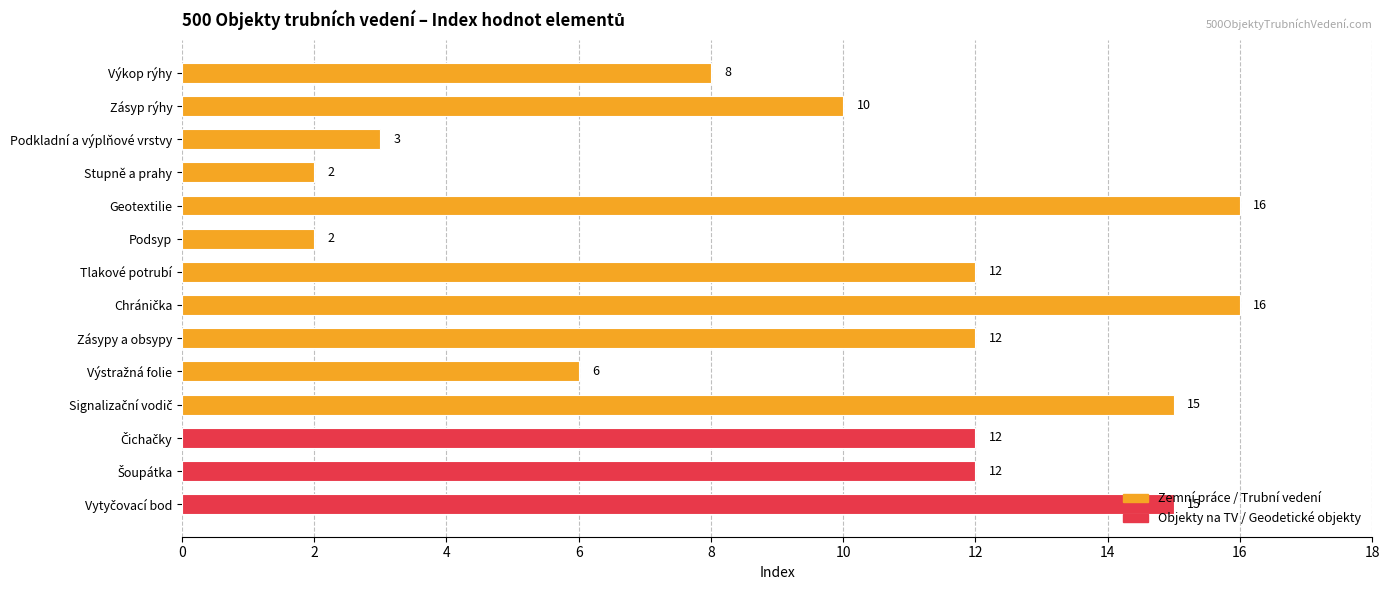

How many data points does each series have?

14